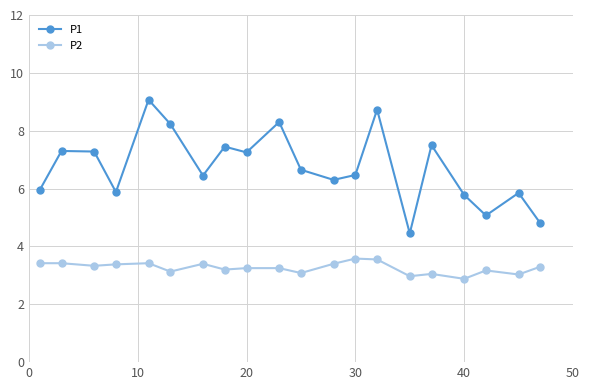

What is the sum of all P1 values?

134.8